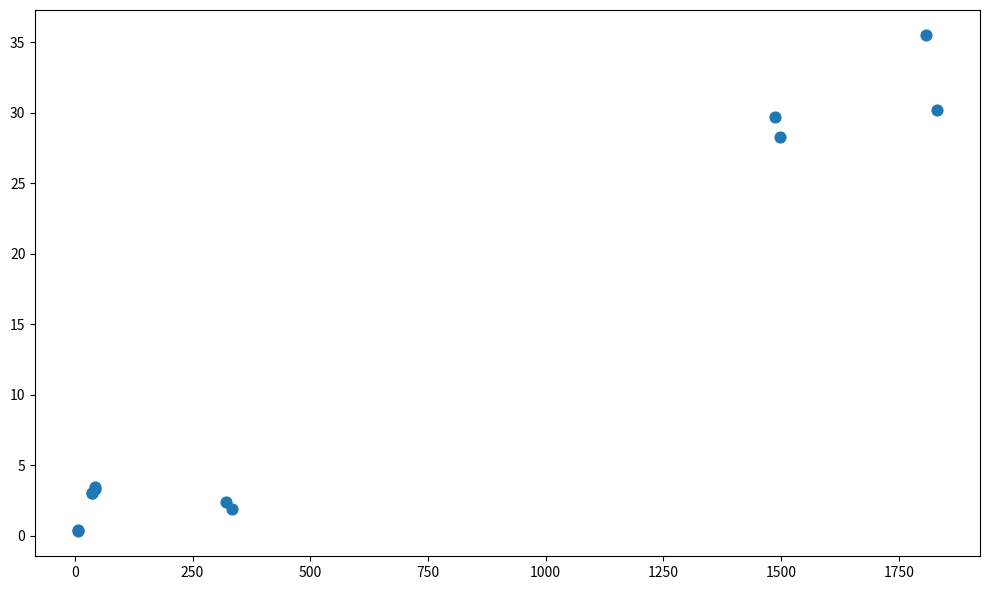

What Y value in the scatter plot is closest to 17?

28.3